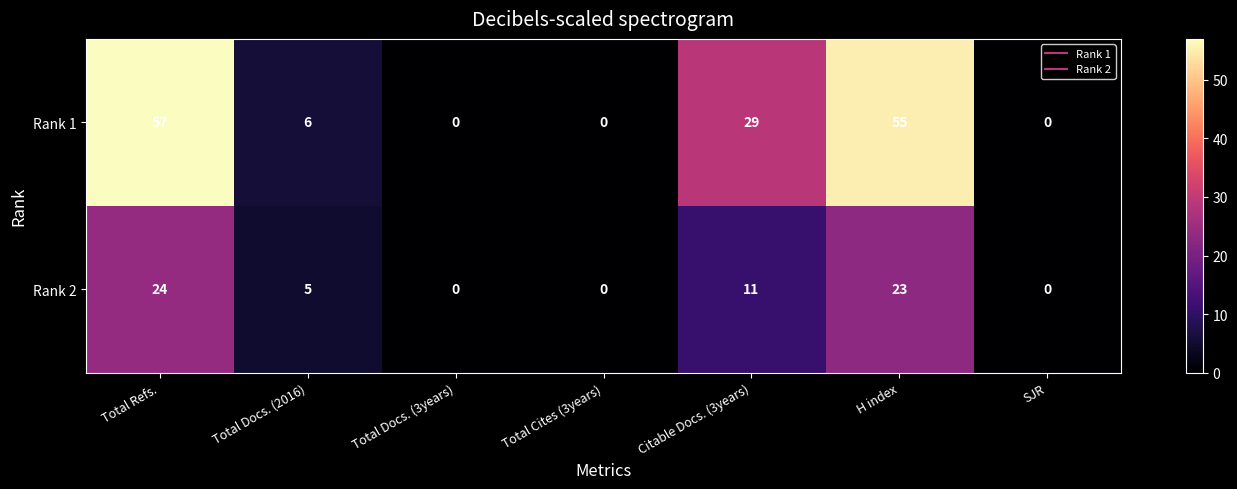

Reading left to right, extract all data points from this chart.

Rank 1: 57	6	0	0	29	55	0
Rank 2: 24	5	0	0	11	23	0